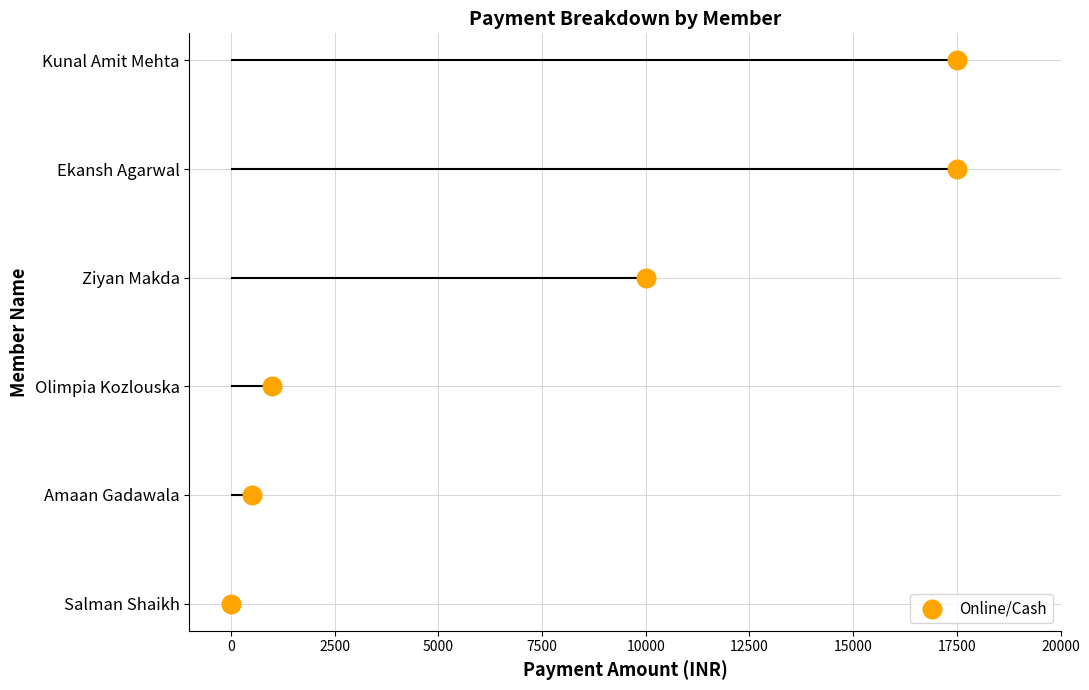

Which has a higher value, 7500 or 0?

7500